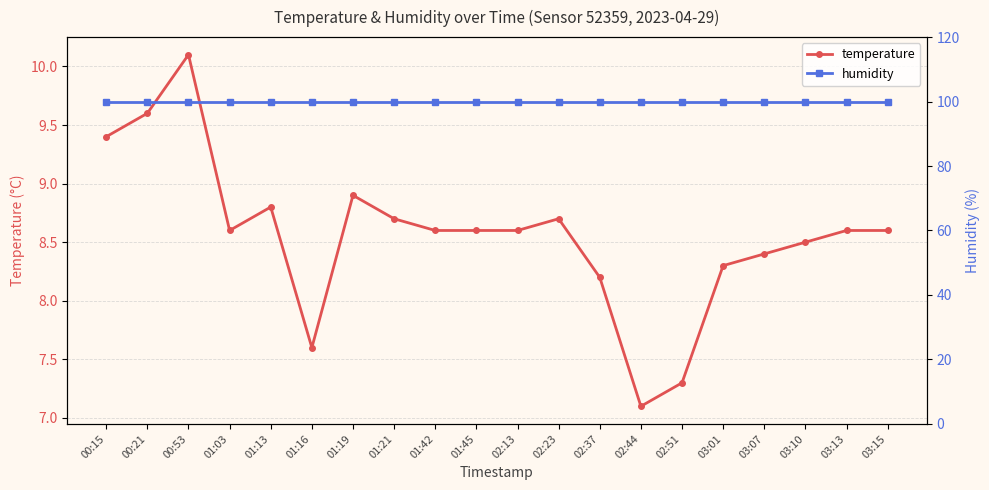

What value does the temperature series have at 01:21?

8.7